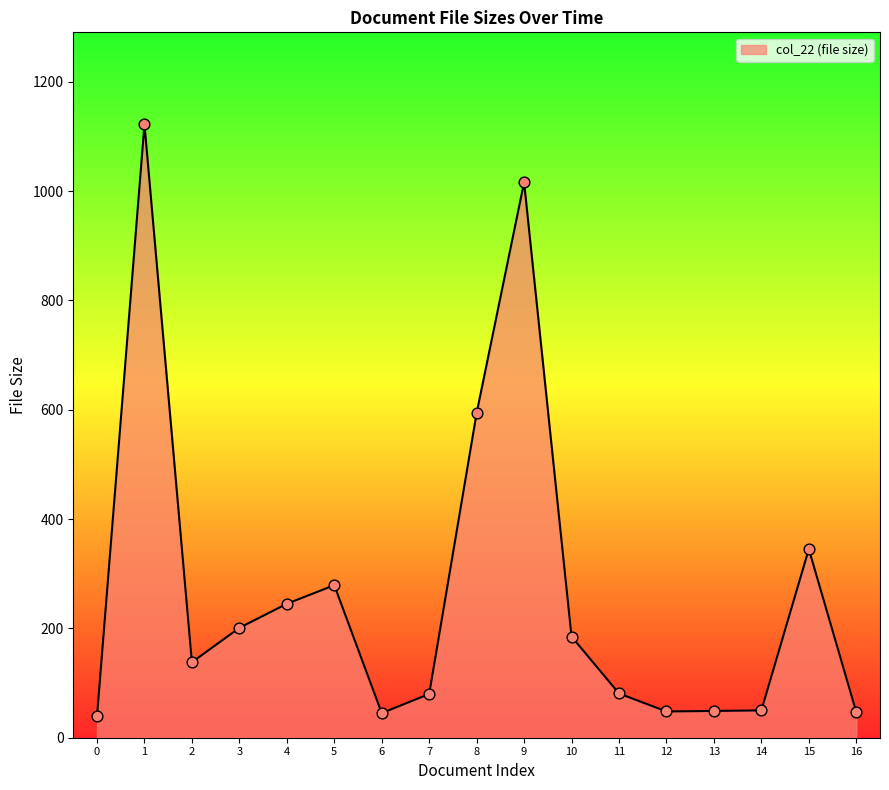

What is the ratio of the value at 15 to the value at 14?

6.9